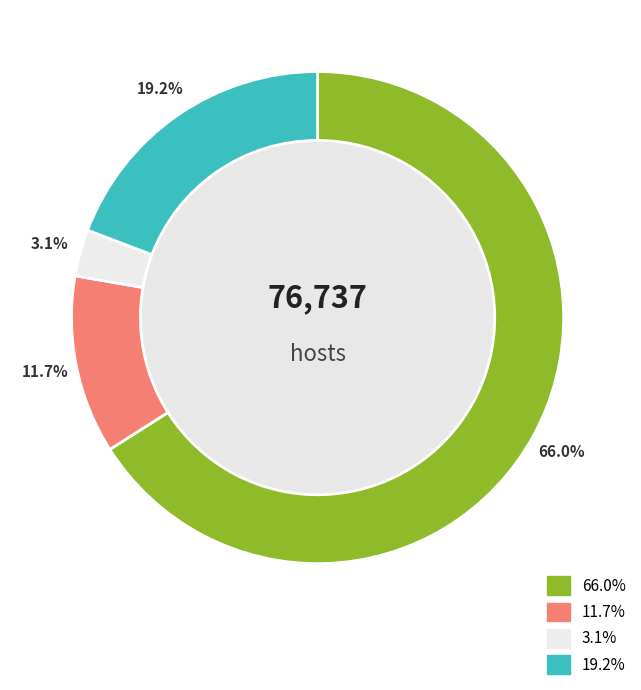

Is there a majority slice in this chart?

Yes